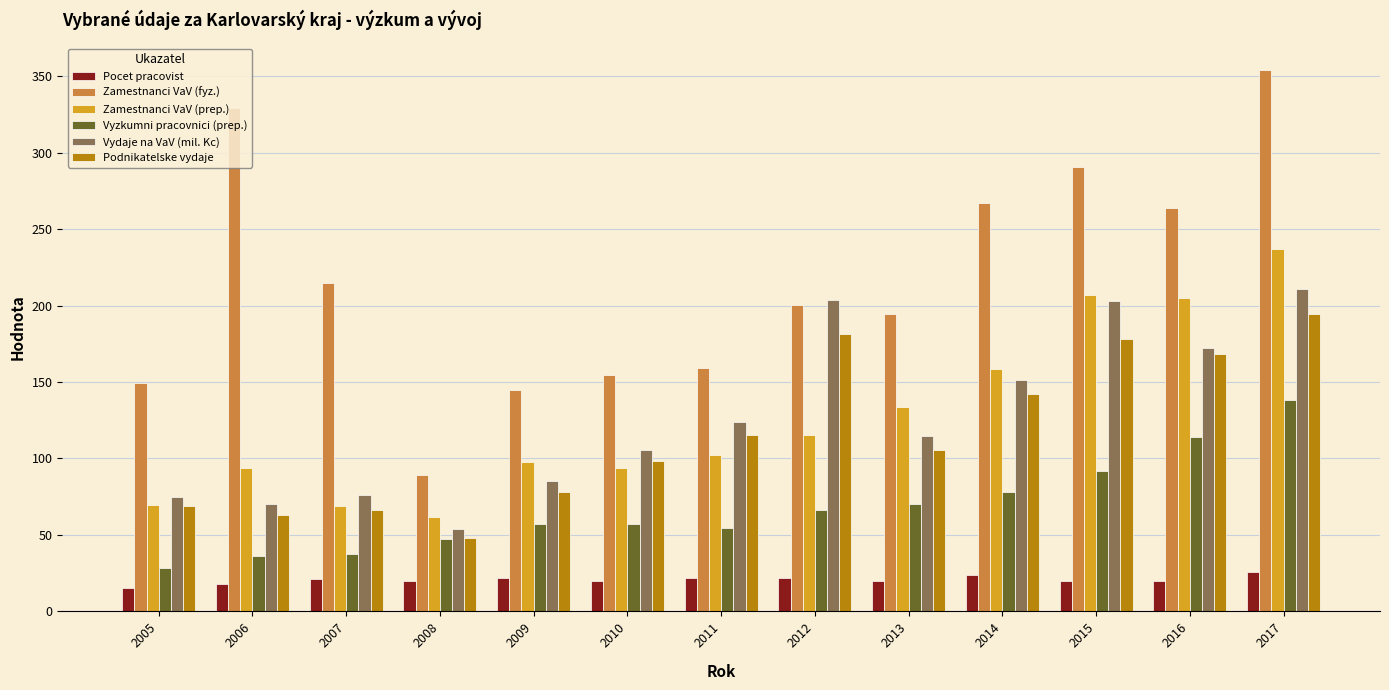

List the series in order of their peak value, highest first.

Zamestnanci VaV (fyz.), Zamestnanci VaV (prep.), Vydaje na VaV (mil. Kc), Podnikatelske vydaje, Vyzkumni pracovnici (prep.), Pocet pracovist